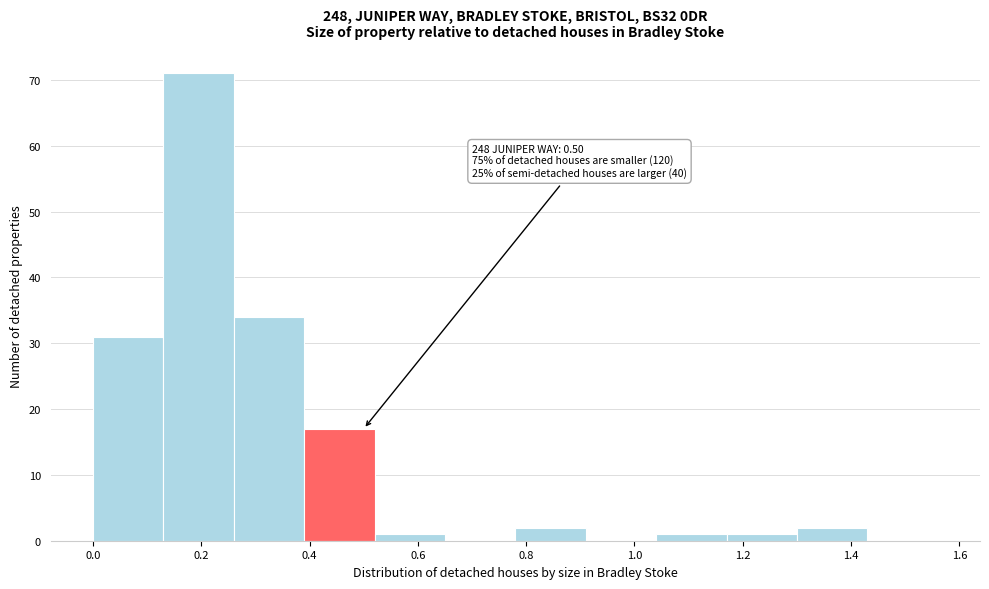

Over which range of the x-axis is the bar tallest?

0.13 to 0.26